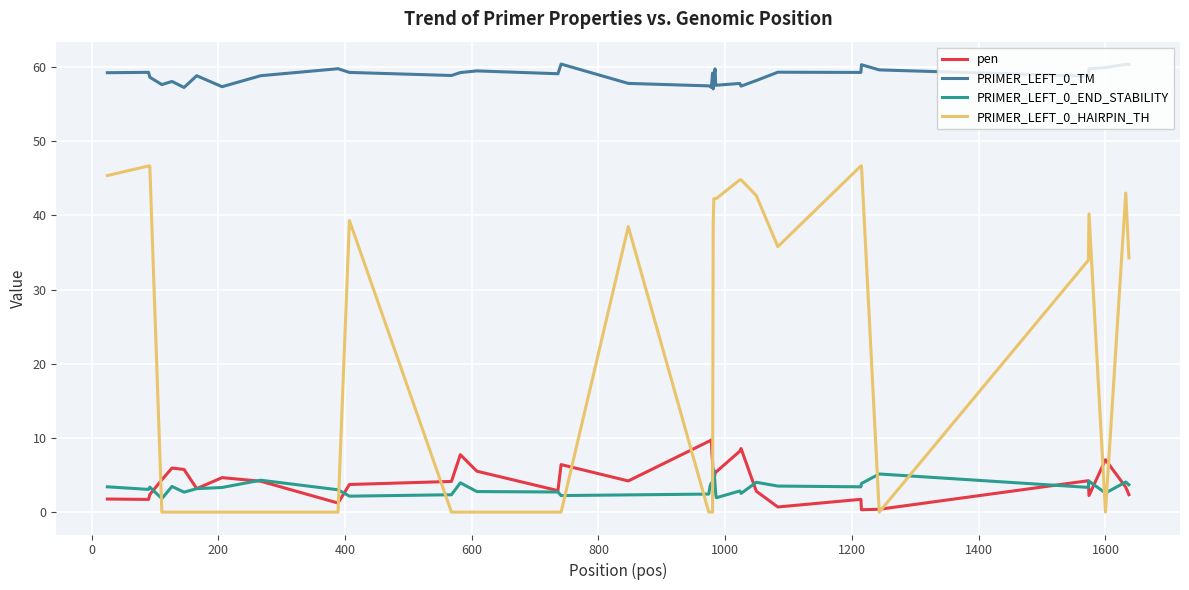

Which series has the largest total across all categories?

PRIMER_LEFT_0_TM